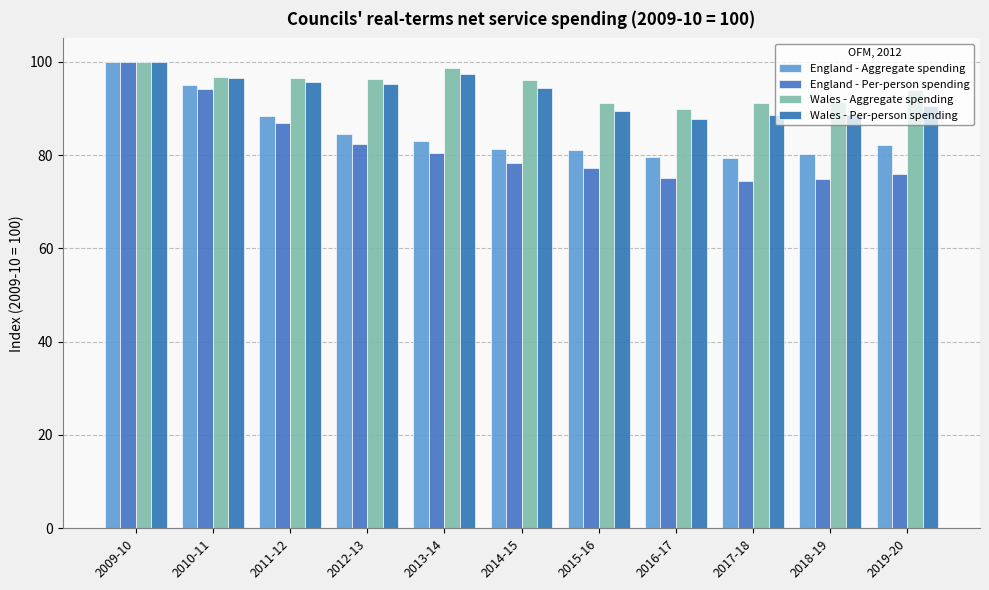

Which has a higher value, 2016-17 or 2014-15?

2014-15